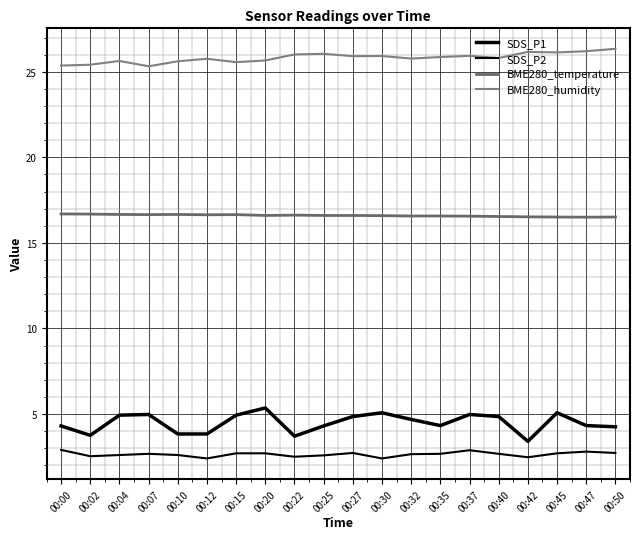

Is this an area chart (filled region under the line)?

No